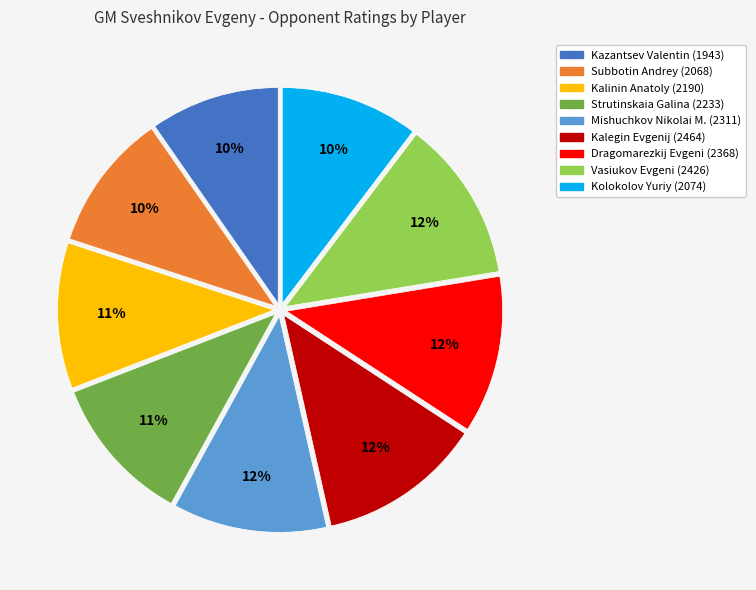

Combined, do Kazantsev Valentin and Kalinin Anatoly account for over 50%?

No